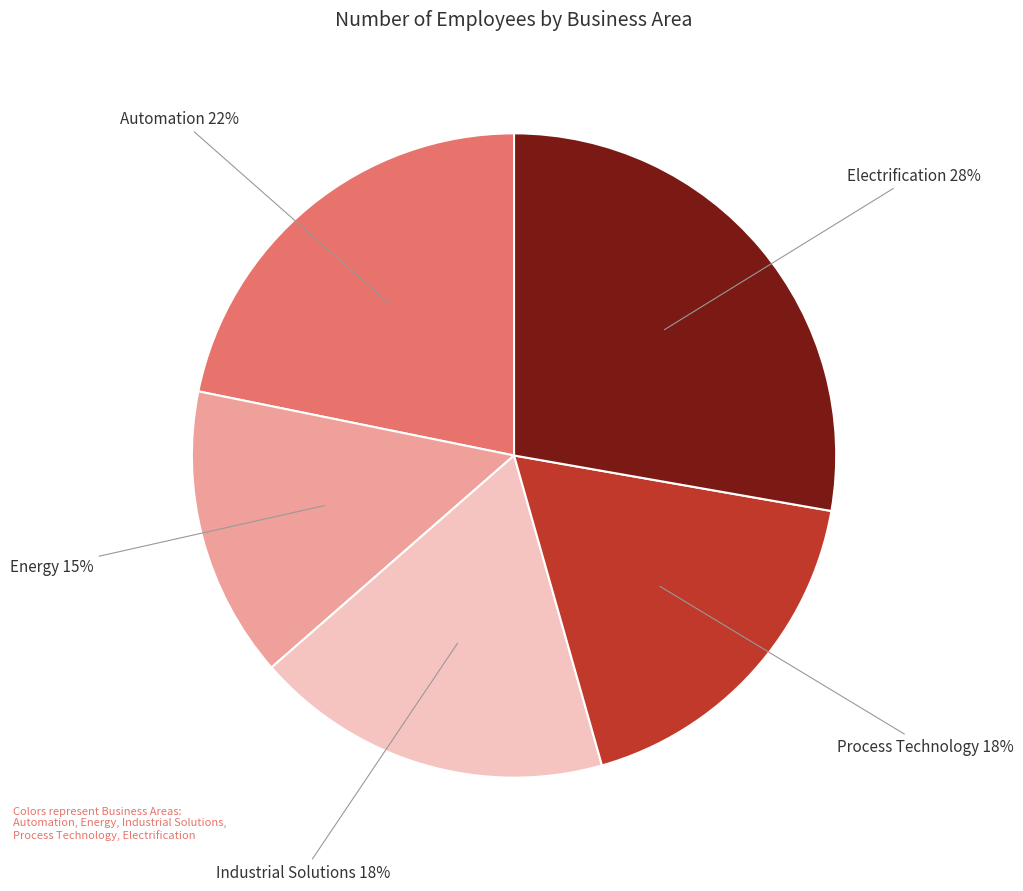

Is there a majority slice in this chart?

No